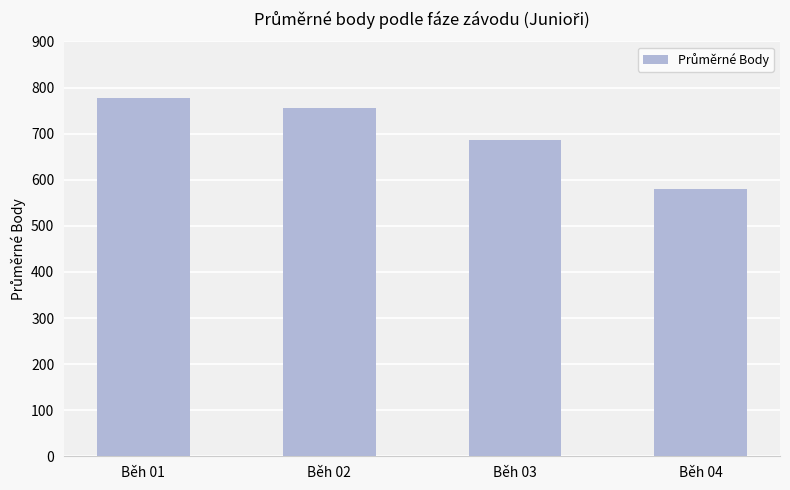

Rank the categories by value from lowest to highest.

Běh 04, Běh 03, Běh 02, Běh 01